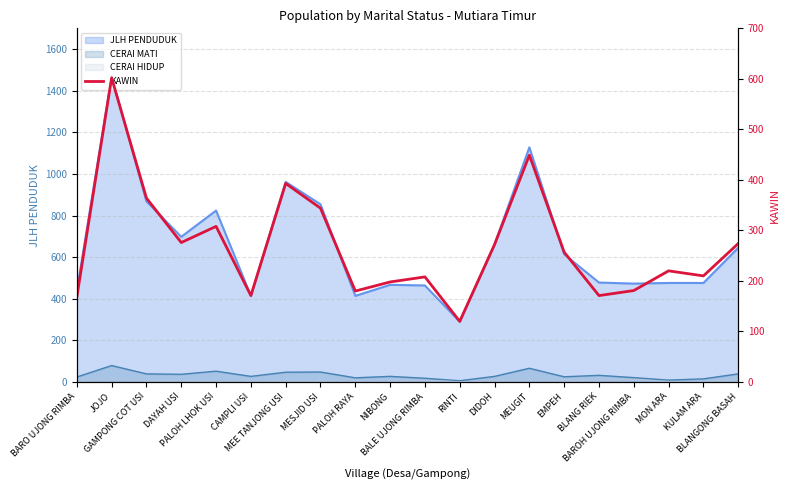

Does the chart display data point markers on the line(s)?

No